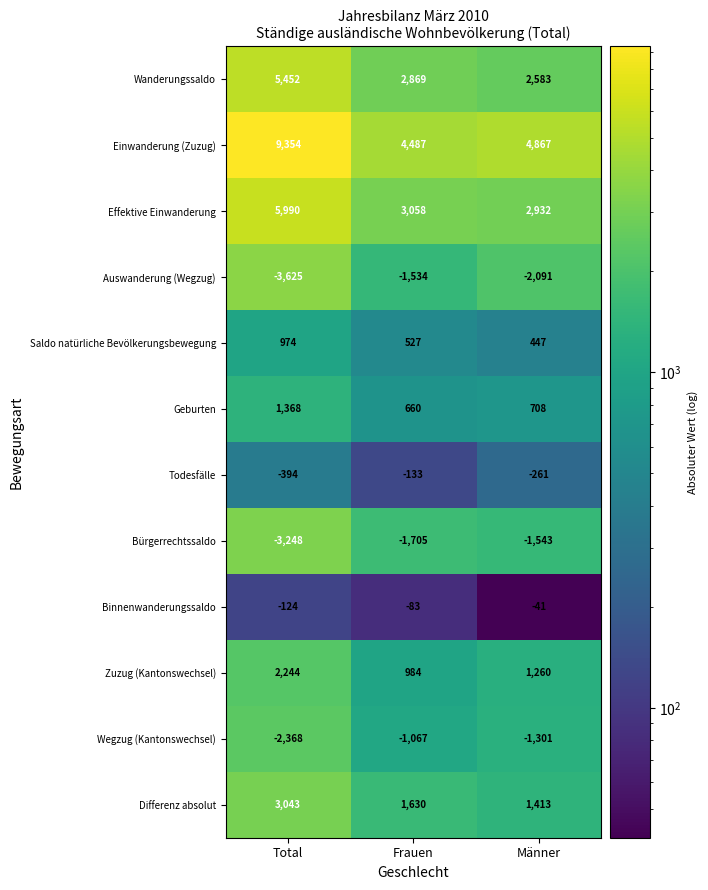

Which series has the largest total across all categories?

Einwanderung (Zuzug)